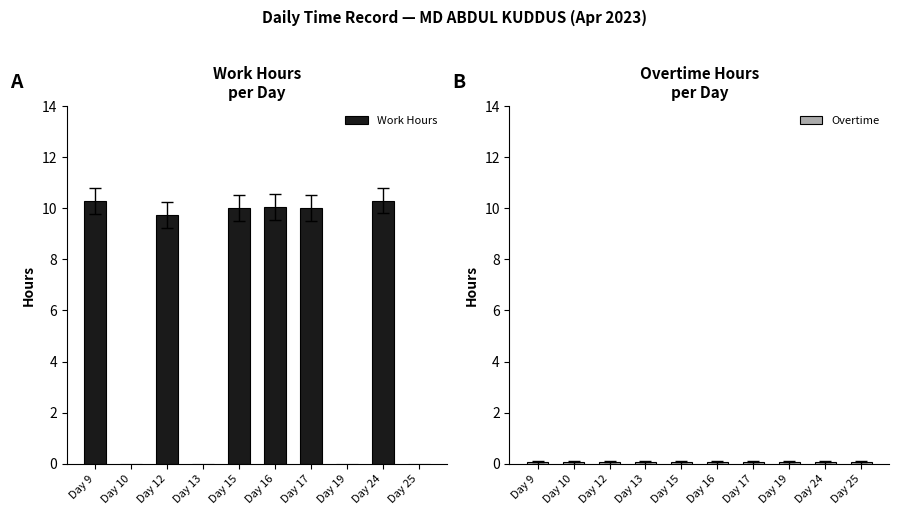

Reading right to left, what are all the values shown in this chart?

Work Hours: Day 25=0.0	Day 24=10.3	Day 19=0.0	Day 17=10.0	Day 16=10.1	Day 15=10.0	Day 13=0.0	Day 12=9.7	Day 10=0.0	Day 9=10.3
Overtime: Day 25=0.1	Day 24=0.1	Day 19=0.1	Day 17=0.1	Day 16=0.1	Day 15=0.1	Day 13=0.1	Day 12=0.1	Day 10=0.1	Day 9=0.1